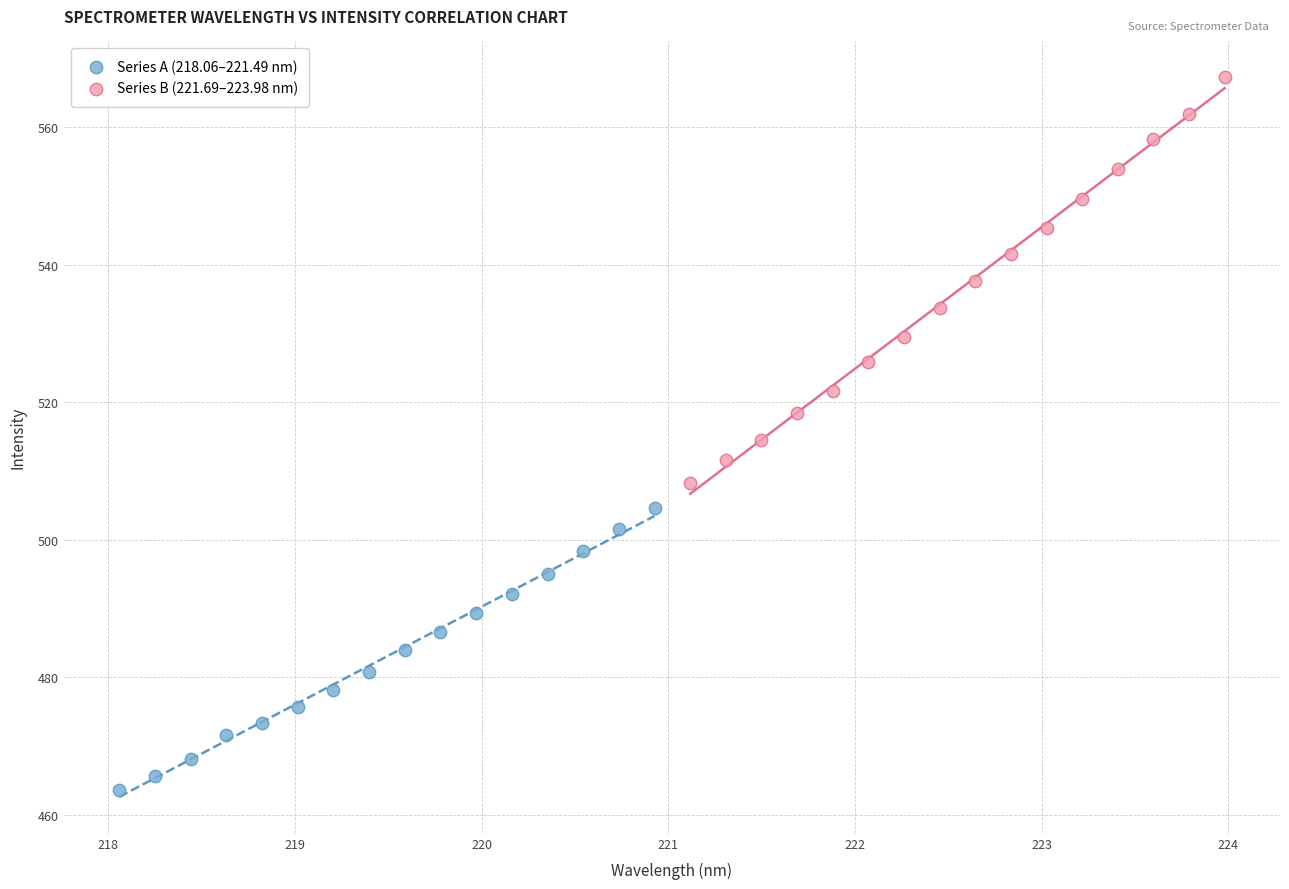

Which series has the largest Y range (max minus min)?

Series B (221.69–223.98 nm)